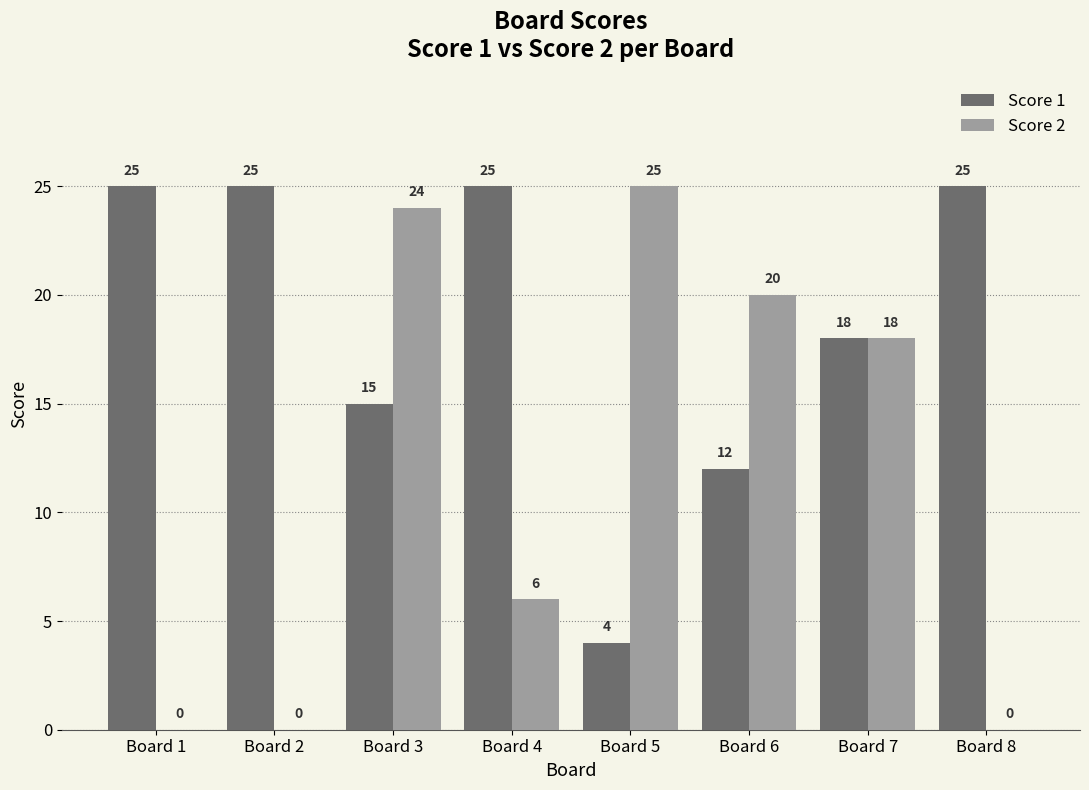

Are the bars horizontal?

No